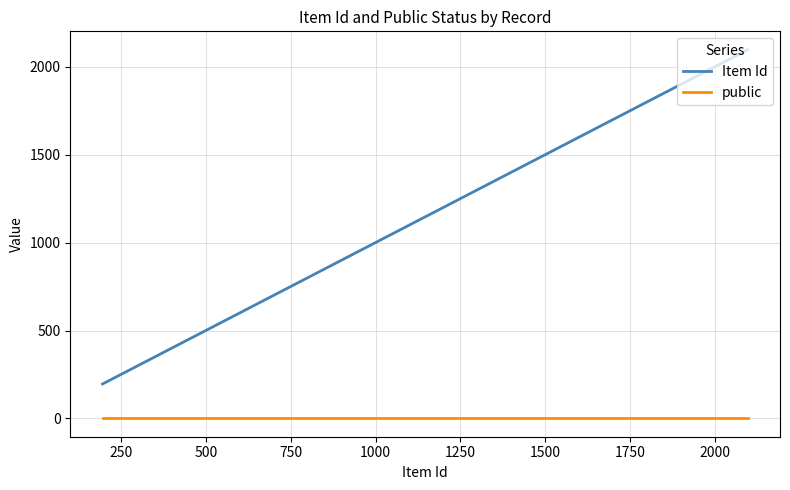

True or false: Item Id and public cross at least once.

False